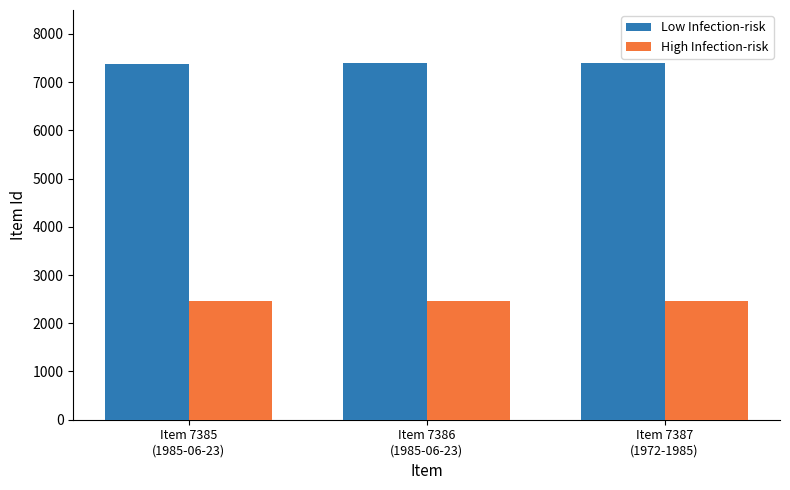

What is the minimum value for High Infection-risk?

2461